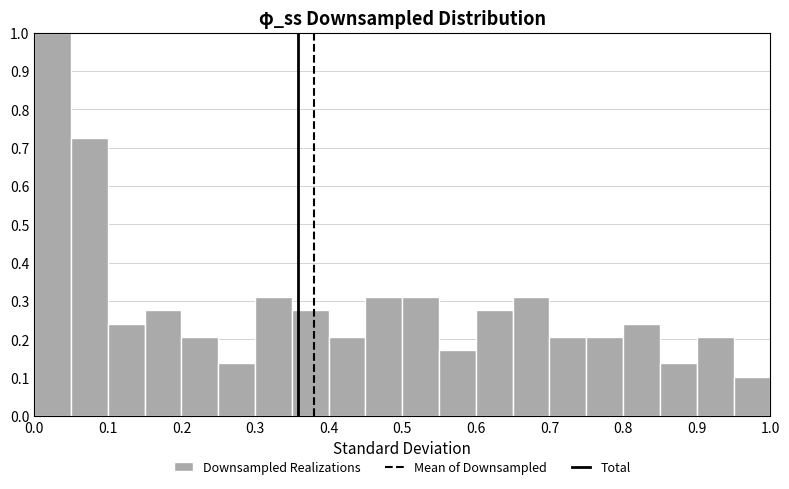

Reading left to right, list every bar in this chart as the range it spans on the x-axis followed by its height. The values are not printed on the chart, so give them approximately, as read against the axis.

0.00 to 0.05: 1.00
0.05 to 0.10: 0.72
0.10 to 0.15: 0.24
0.15 to 0.20: 0.28
0.20 to 0.25: 0.21
0.25 to 0.30: 0.14
0.30 to 0.35: 0.31
0.35 to 0.40: 0.28
0.40 to 0.45: 0.21
0.45 to 0.50: 0.31
0.50 to 0.55: 0.31
0.55 to 0.60: 0.17
0.60 to 0.65: 0.28
0.65 to 0.70: 0.31
0.70 to 0.75: 0.21
0.75 to 0.80: 0.21
0.80 to 0.85: 0.24
0.85 to 0.90: 0.14
0.90 to 0.95: 0.21
0.95 to 1.00: 0.10